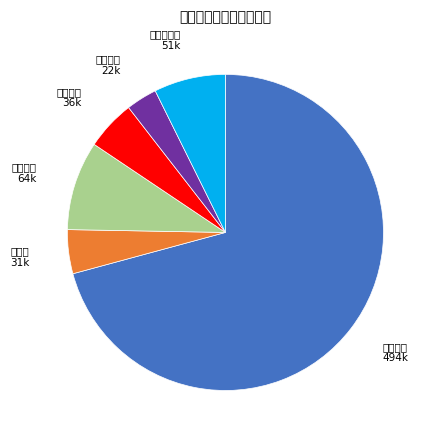

Is it true that 住房公积金 is 1% of the pie?

False